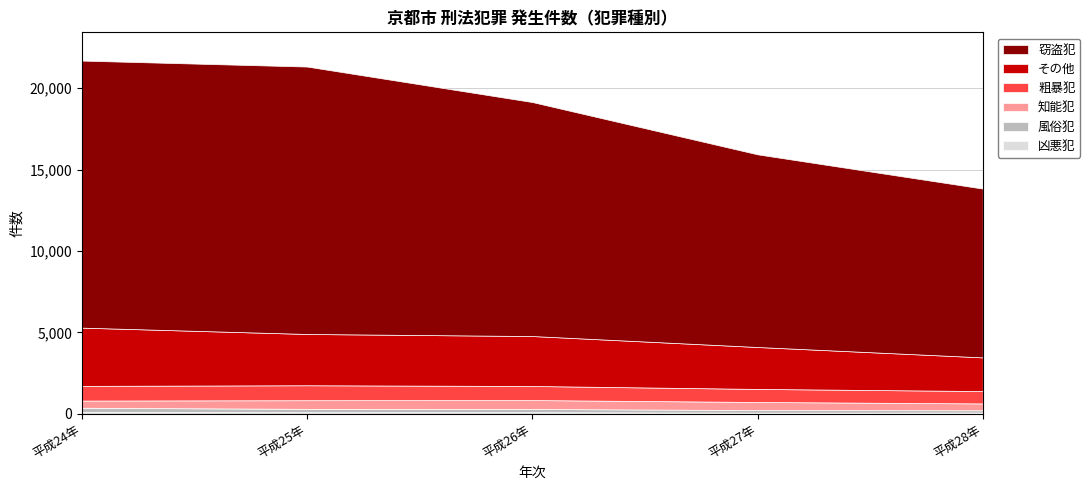

Count the number of categories in the chart.

5